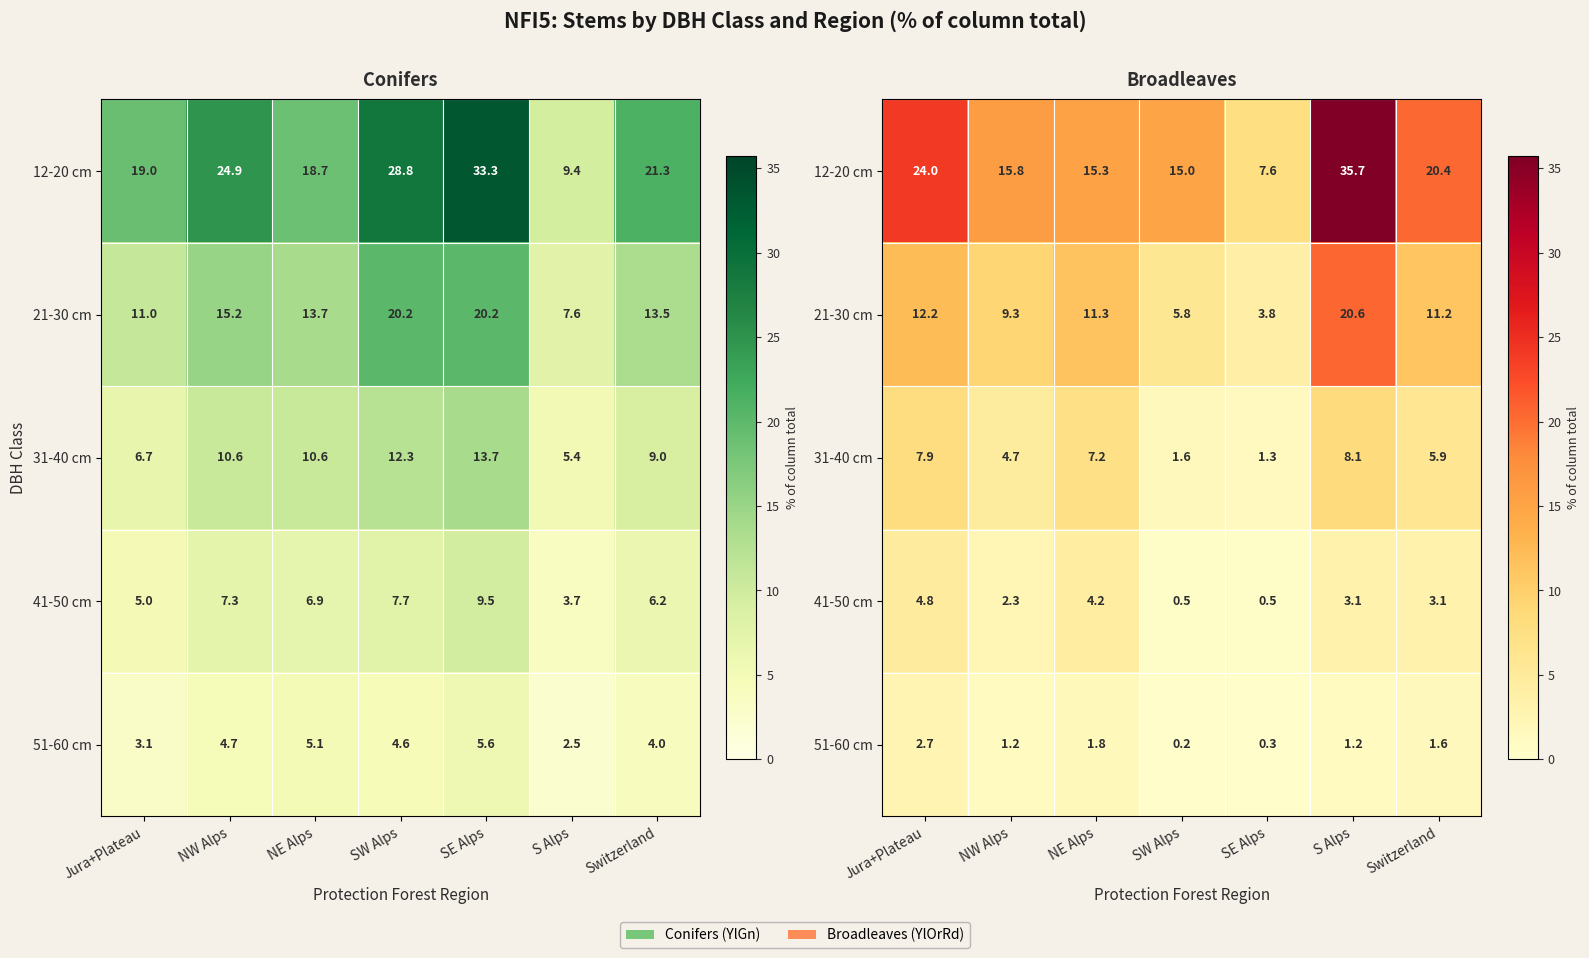

True or false: 31-40 cm has a value of 8.1 at S Alps.

True